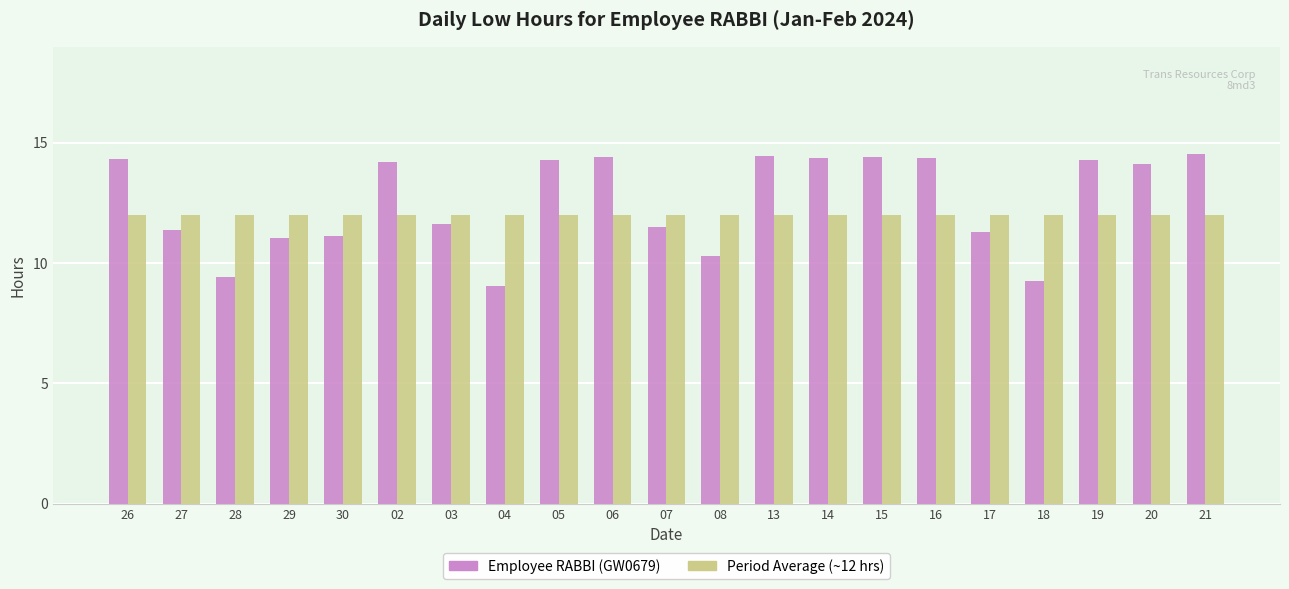

What is the smallest value displayed?

9.1